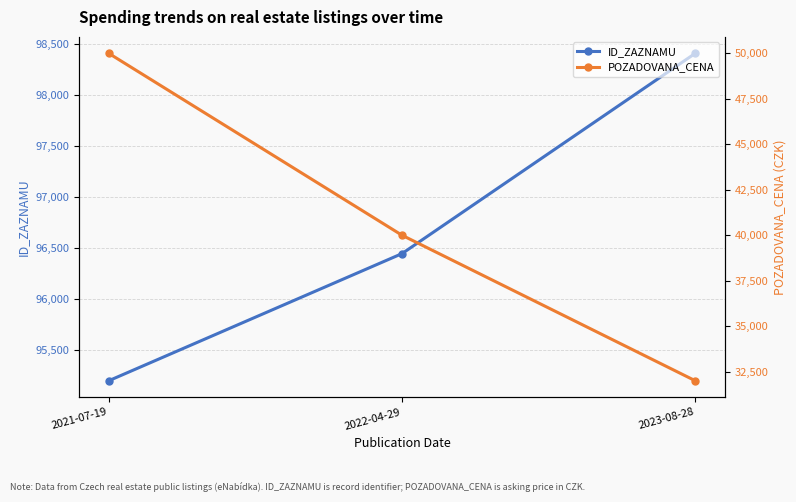

Between 2022-04-29 and 2023-08-28, which series saw the biggest shift?

POZADOVANA_CENA